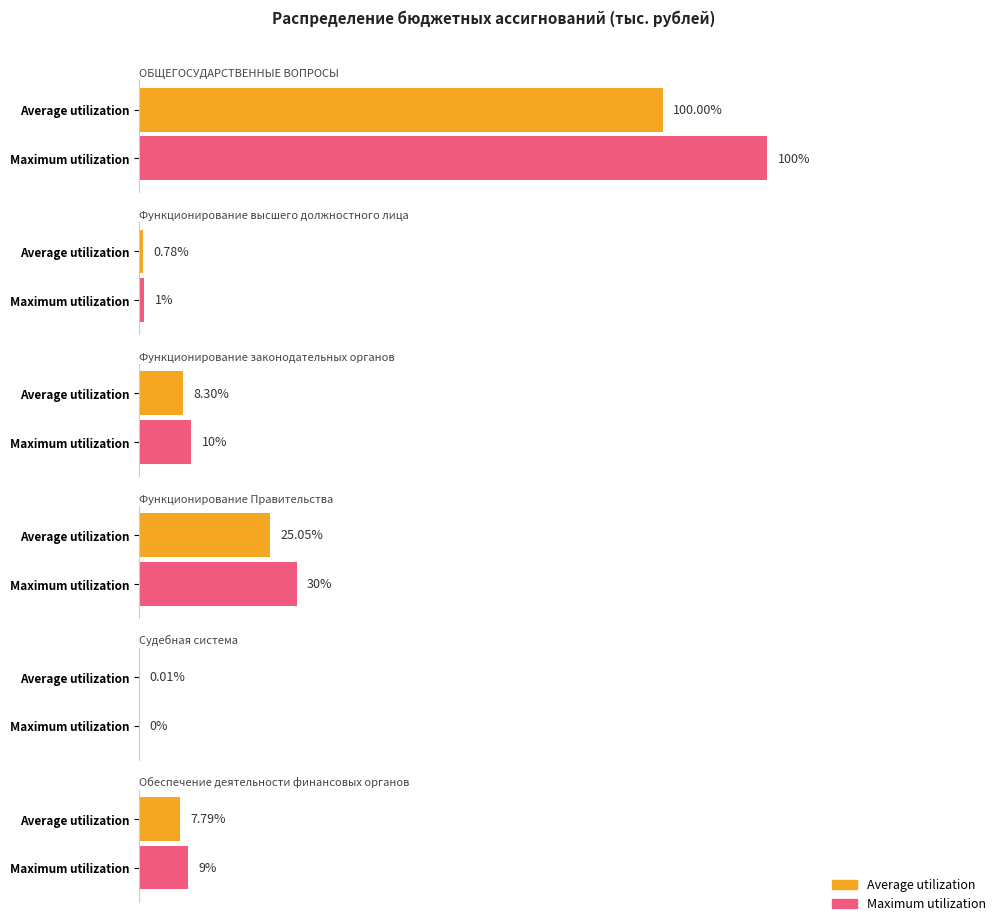

The Average utilization series shows 105150.1 at ОБЩЕГОСУДАРСТВЕННЫЕ ВОПРОСЫ. True or false?

False